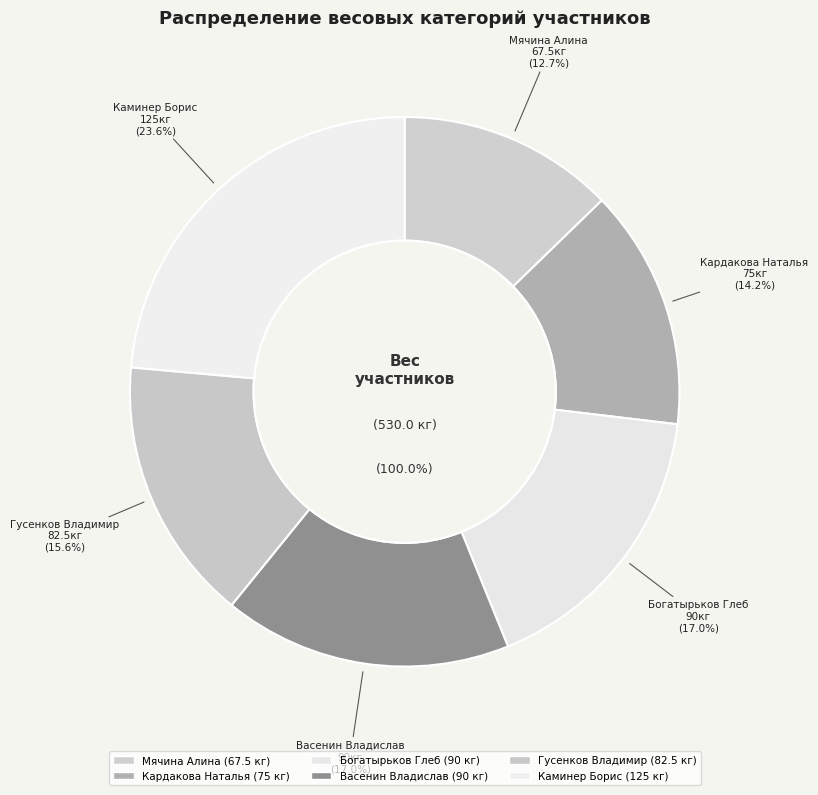

What percentage is the Каминер Борис slice, to the nearest percent?

24%